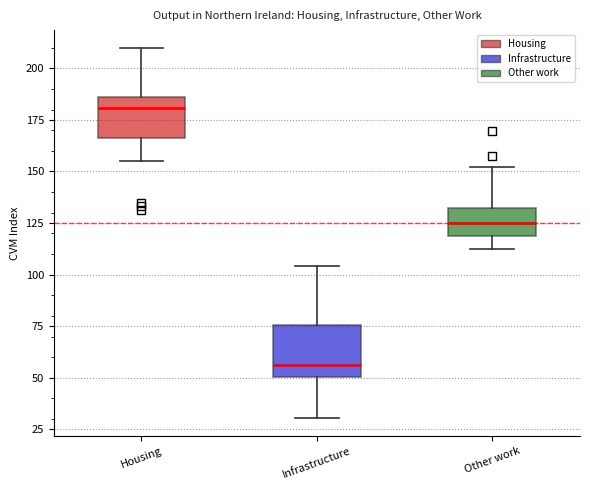

Which box has the lowest median line?

Infrastructure